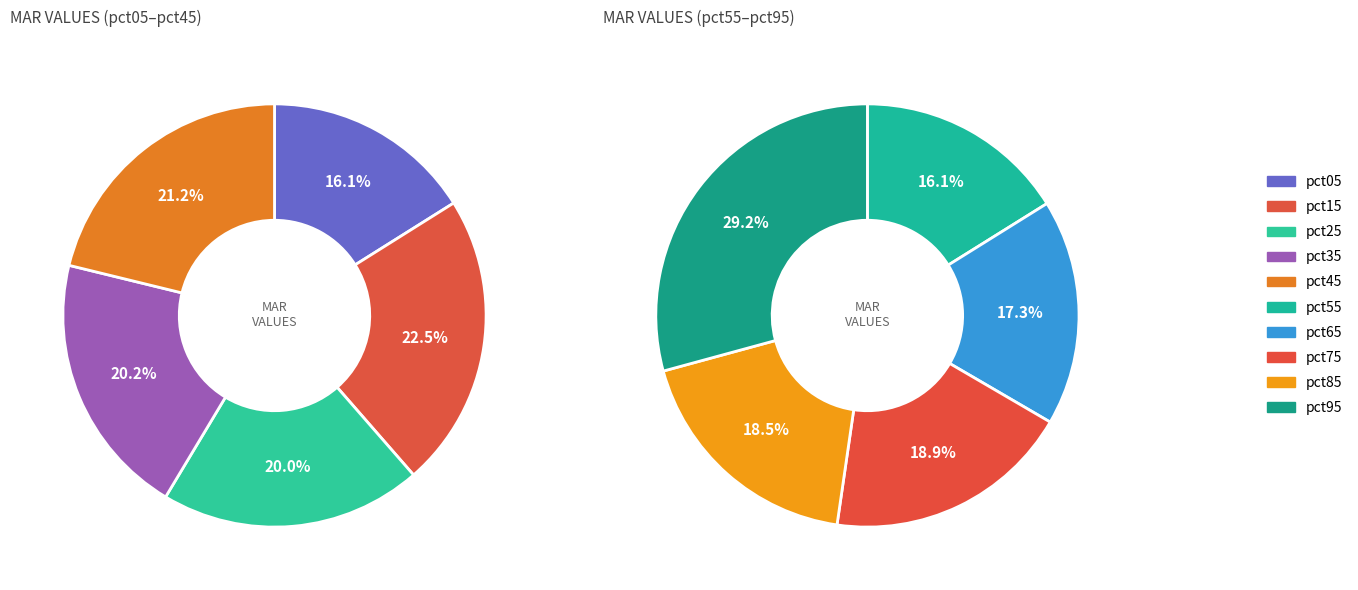

Count the number of slices in the pie.

10